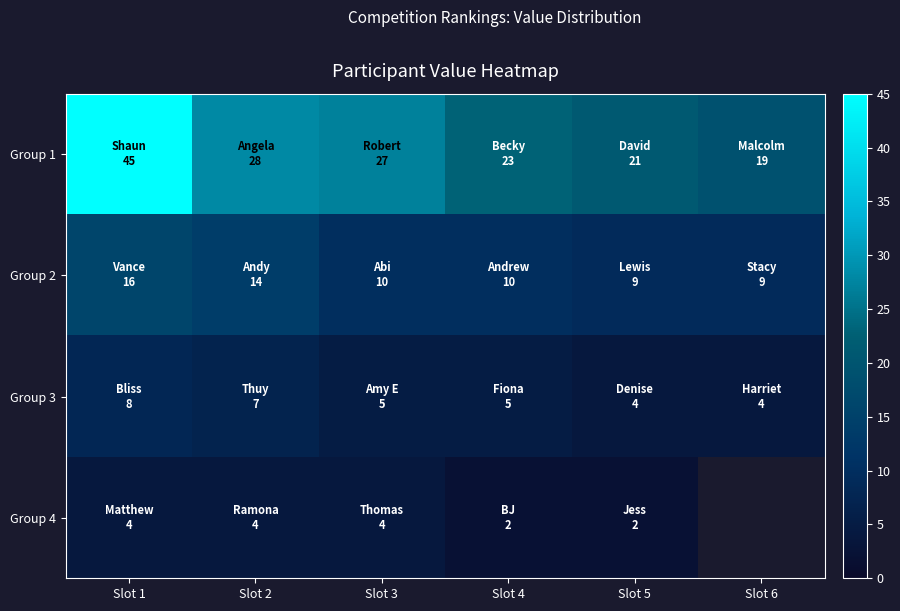

Is the value of Group 2 at Slot 1 greater than the value of Group 3 at Slot 6?

Yes